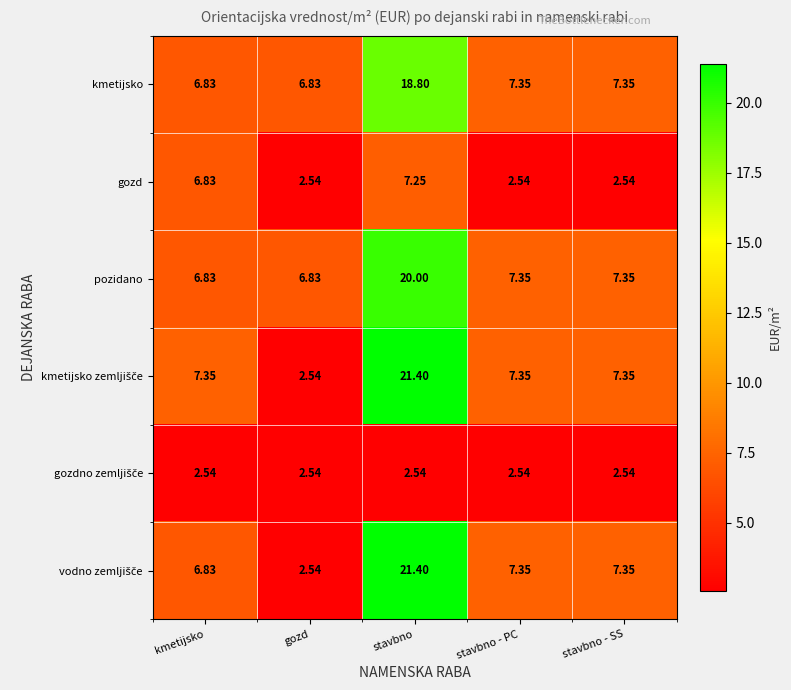

At which category is the sum across all series the highest?

stavbno